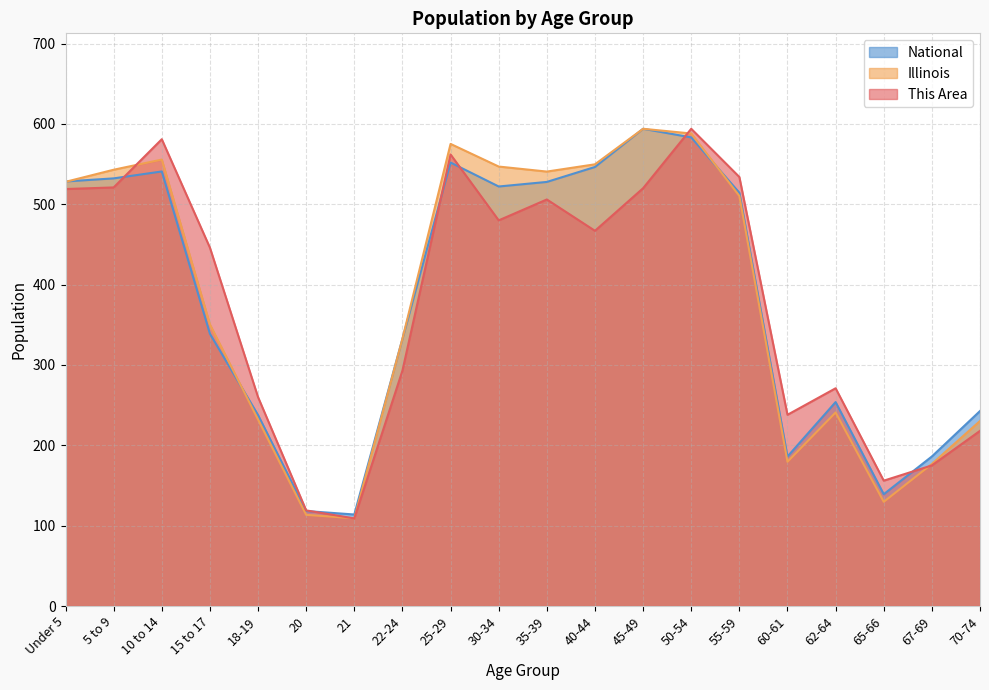

What are all the series names shown in the legend?

National, Illinois, This Area